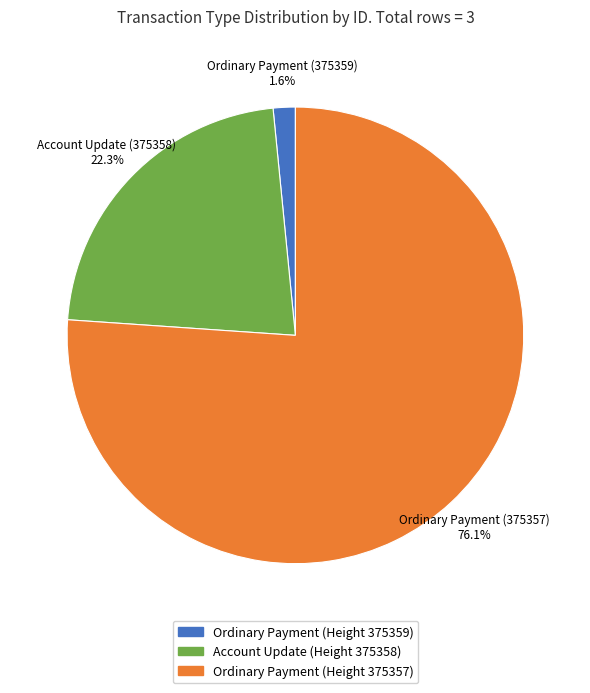

Rank the categories by value from lowest to highest.

Ordinary Payment (375359), Account Update (375358), Ordinary Payment (375357)